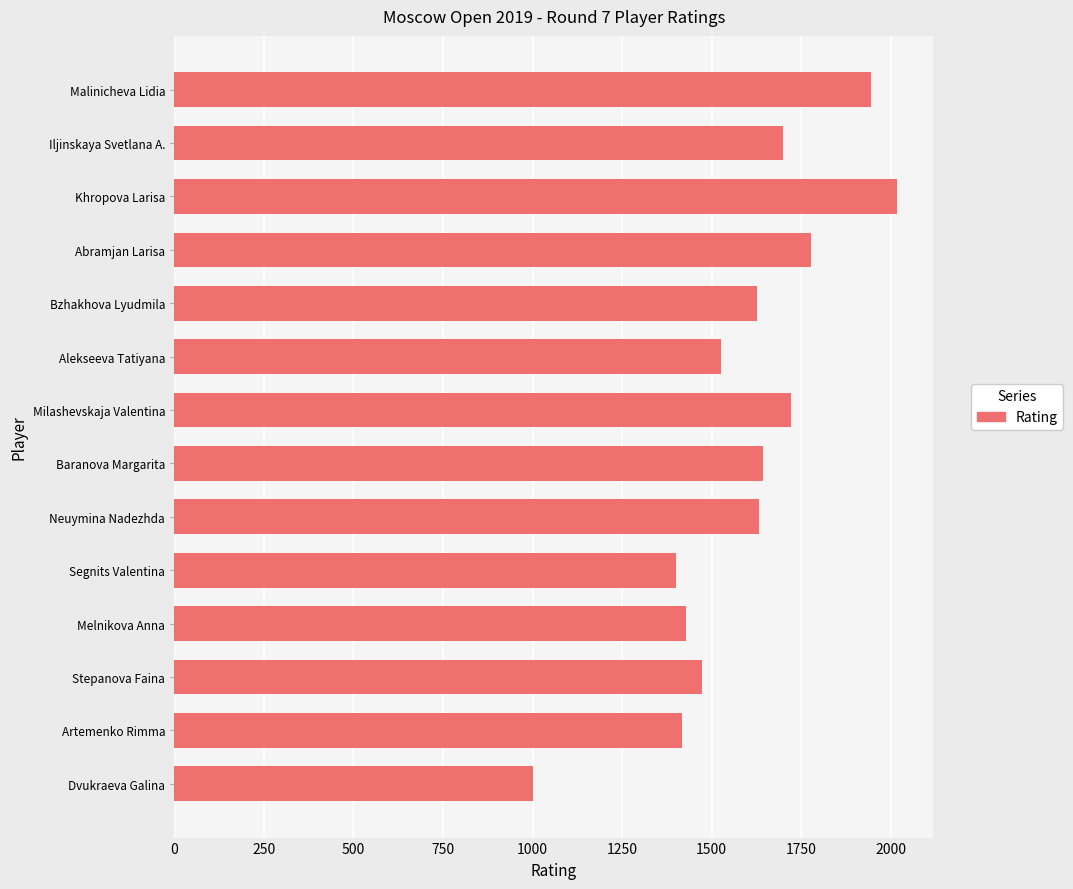

What is the value of the 8th bar from the top?

1644